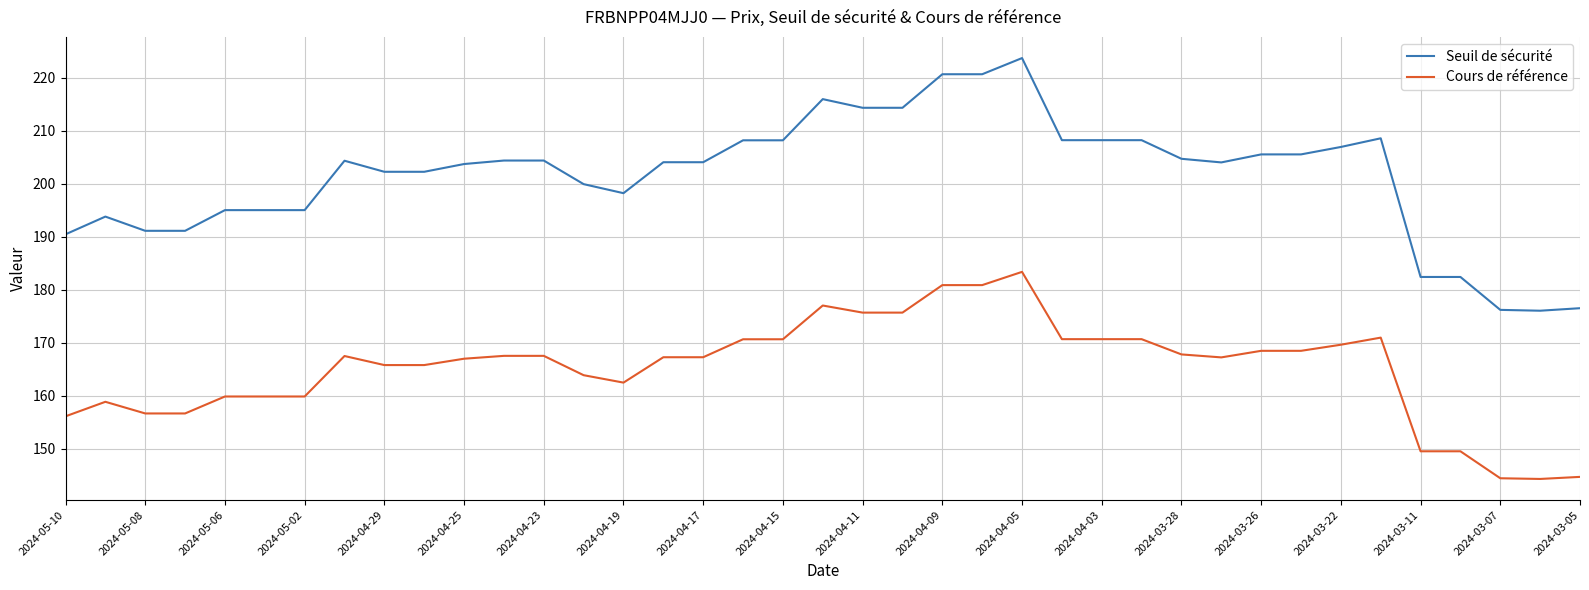

True or false: Seuil de sécurité and Cours de référence cross at least once.

False